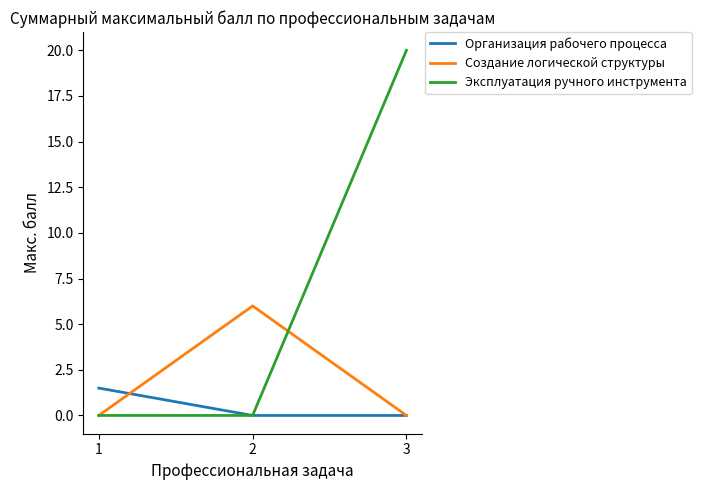

Rank the series by their average value, from highest to lowest.

Эксплуатация ручного инструмента, Создание логической структуры, Организация рабочего процесса